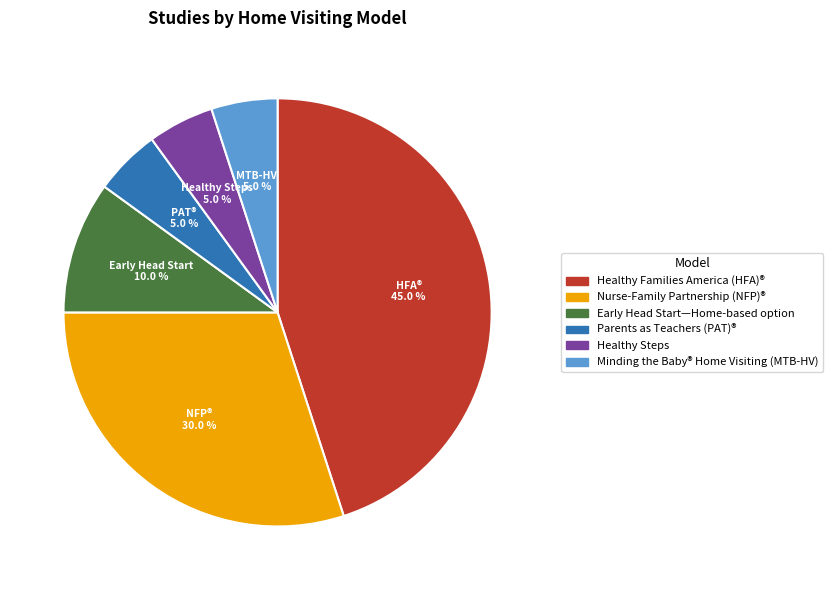

To the nearest percent, what portion does Minding the Baby® Home Visiting (MTB-HV) represent?

5%